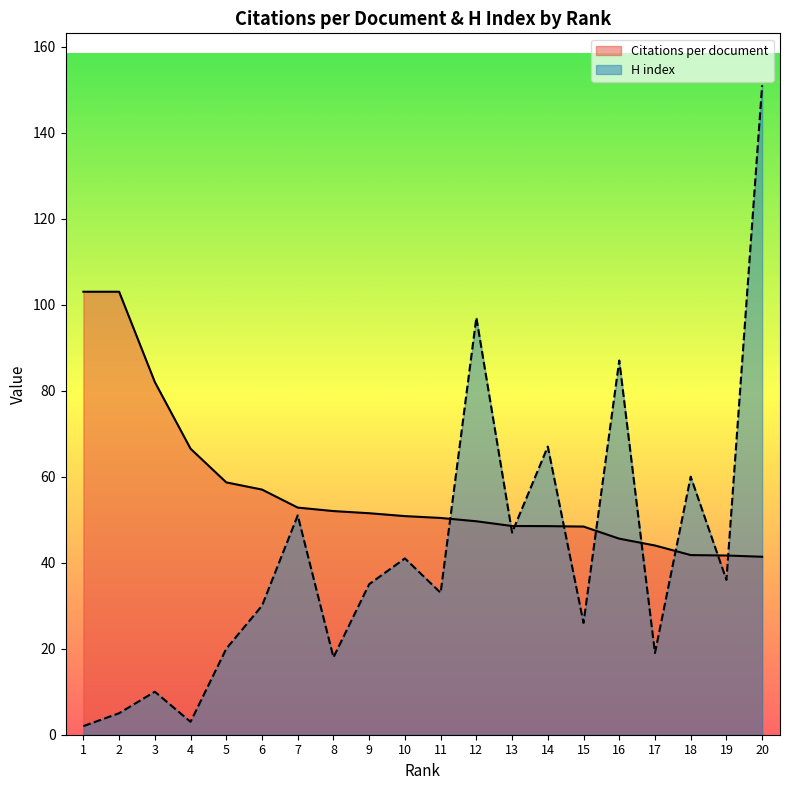

What is the value of the H index point at the 20th from the left?

151.0